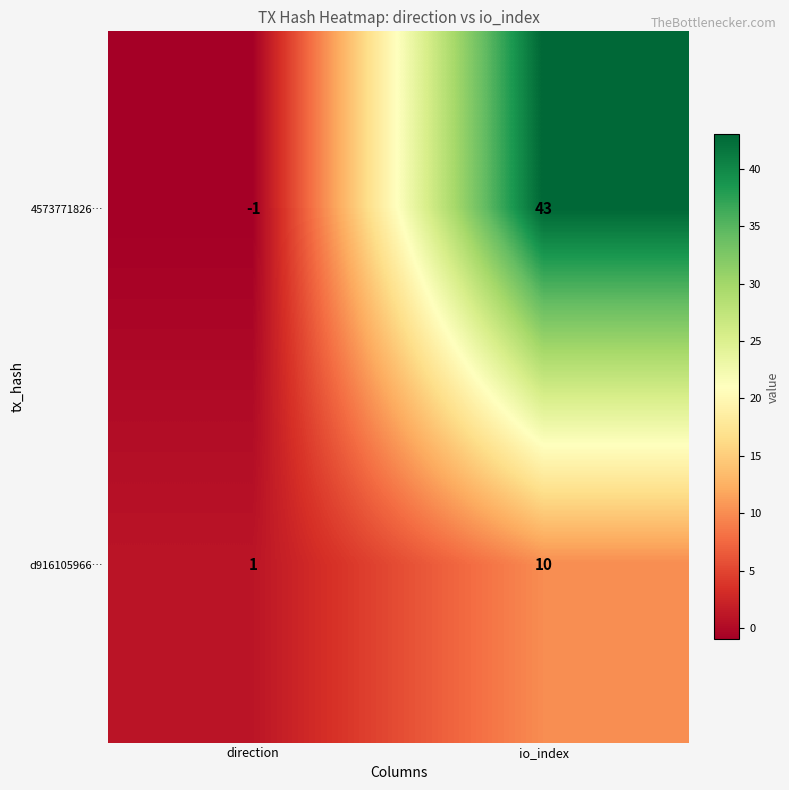

Which series changed the most between direction and io_index?

4573771826…